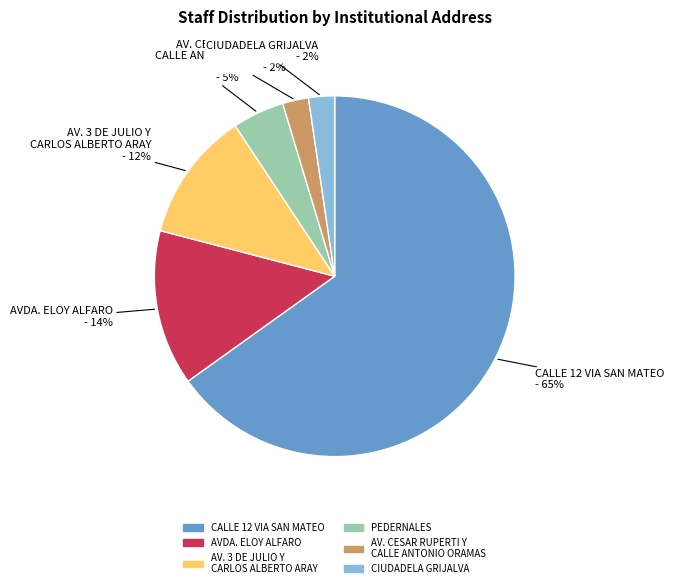

Does CALLE 12 VIA SAN MATEO represent more than half of the total?

Yes